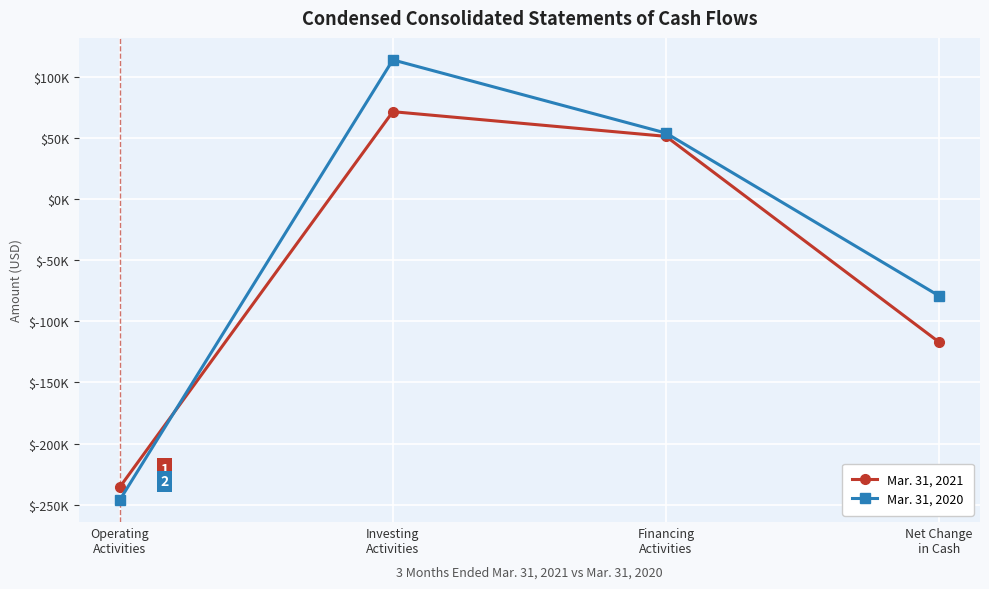

Is the value of Mar. 31, 2020 at Net Change
in Cash greater than the value of Mar. 31, 2021 at Operating
Activities?

Yes